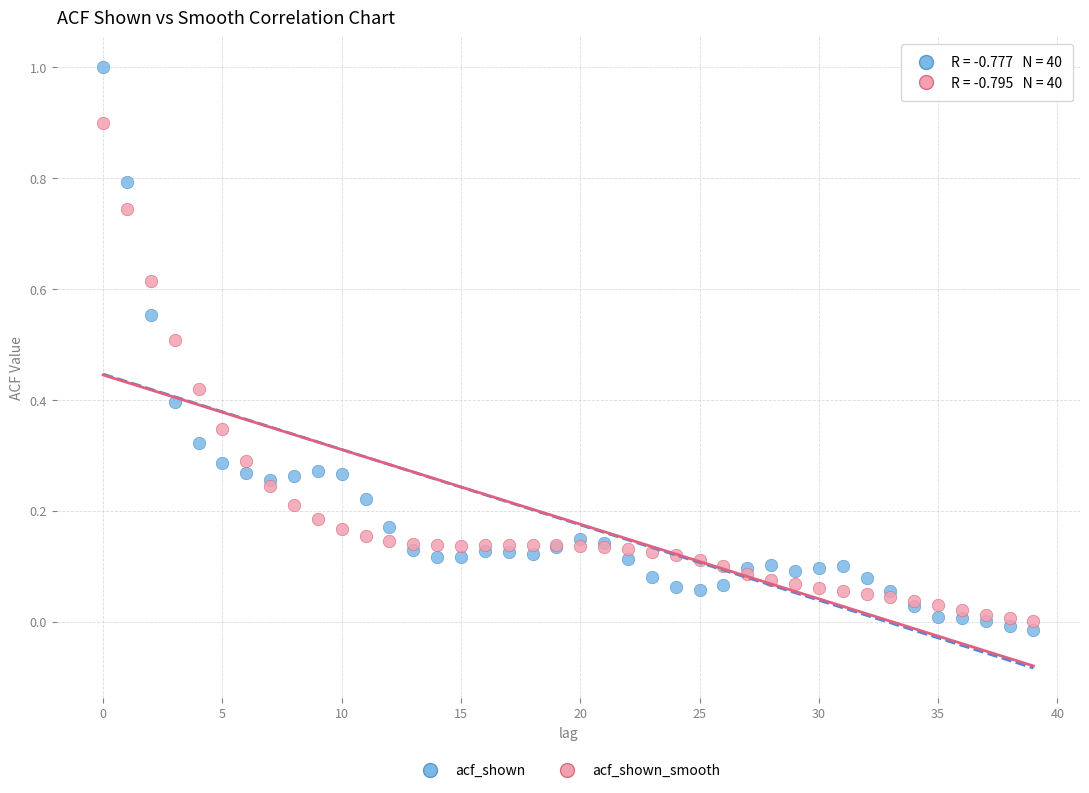

Which series has the widest spread of Y values?

acf_shown